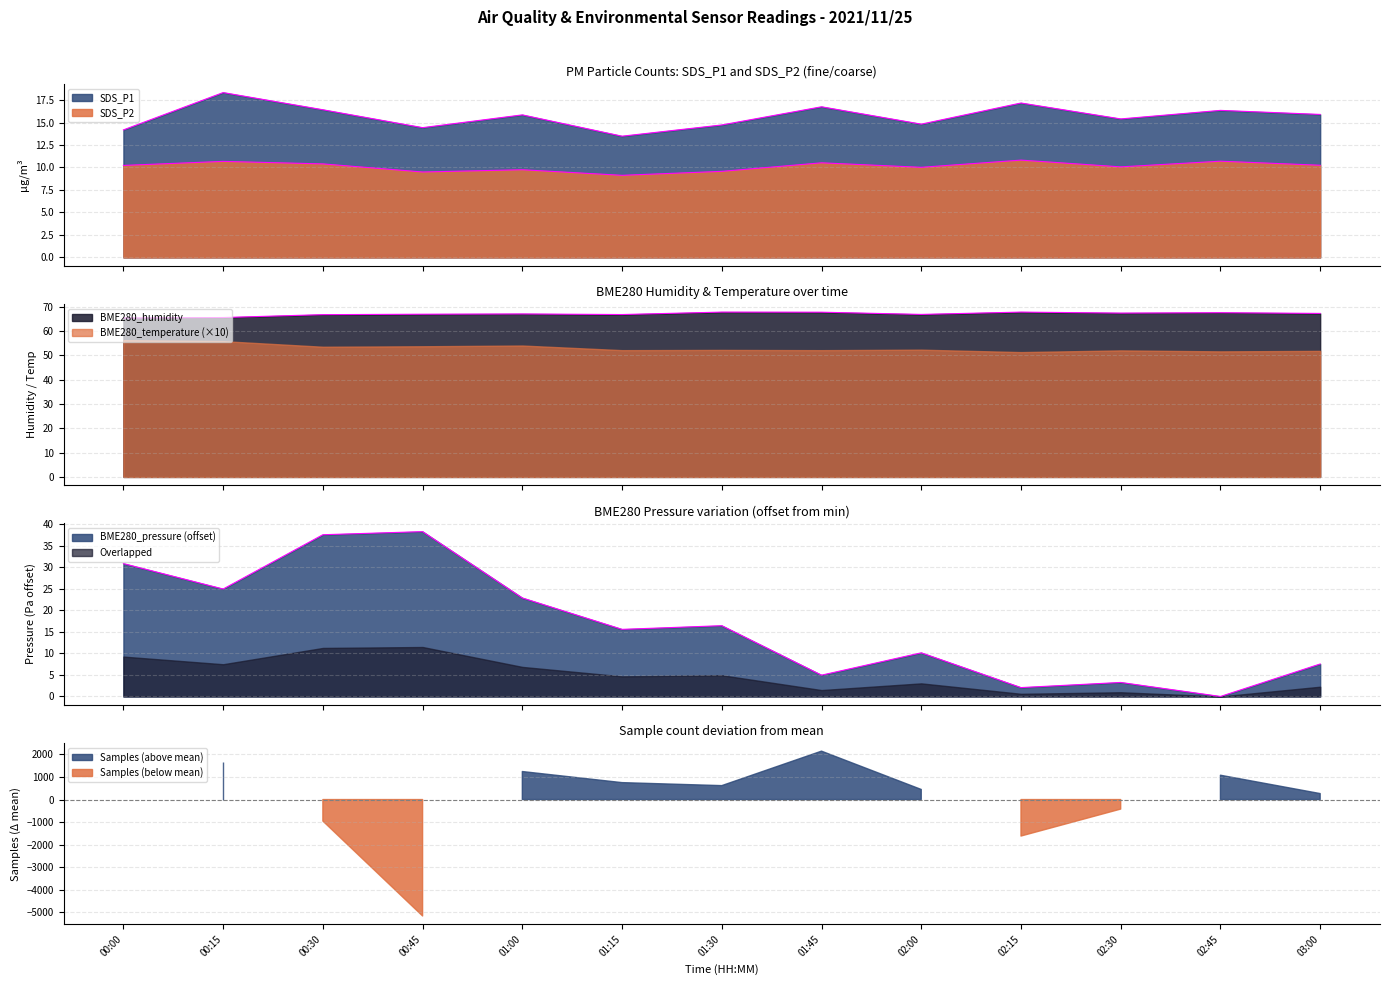

What is the label of the 9th point from the right?

01:00